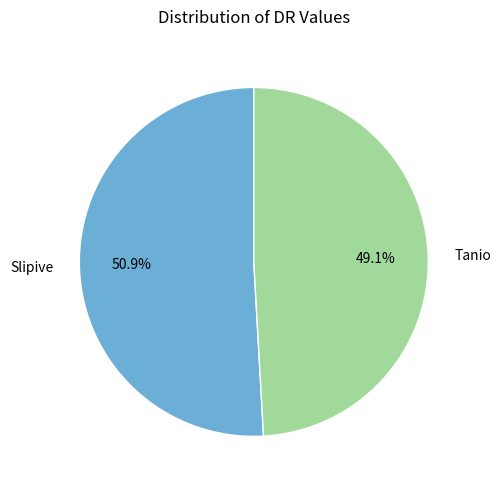

To the nearest percent, what is the difference between the largest and smallest slice percentages?

2%